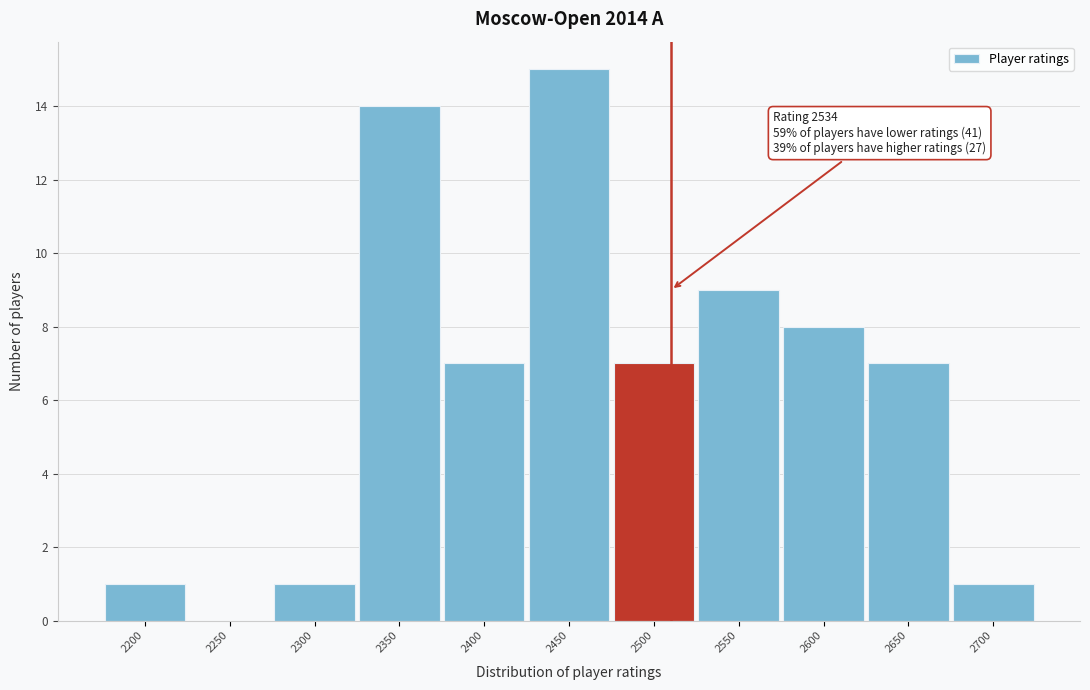

Reading left to right, what are all the values shown in this chart?

2200=1	2250=0	2300=1	2350=14	2400=7	2450=15	2500=7	2550=9	2600=8	2650=7	2700=1